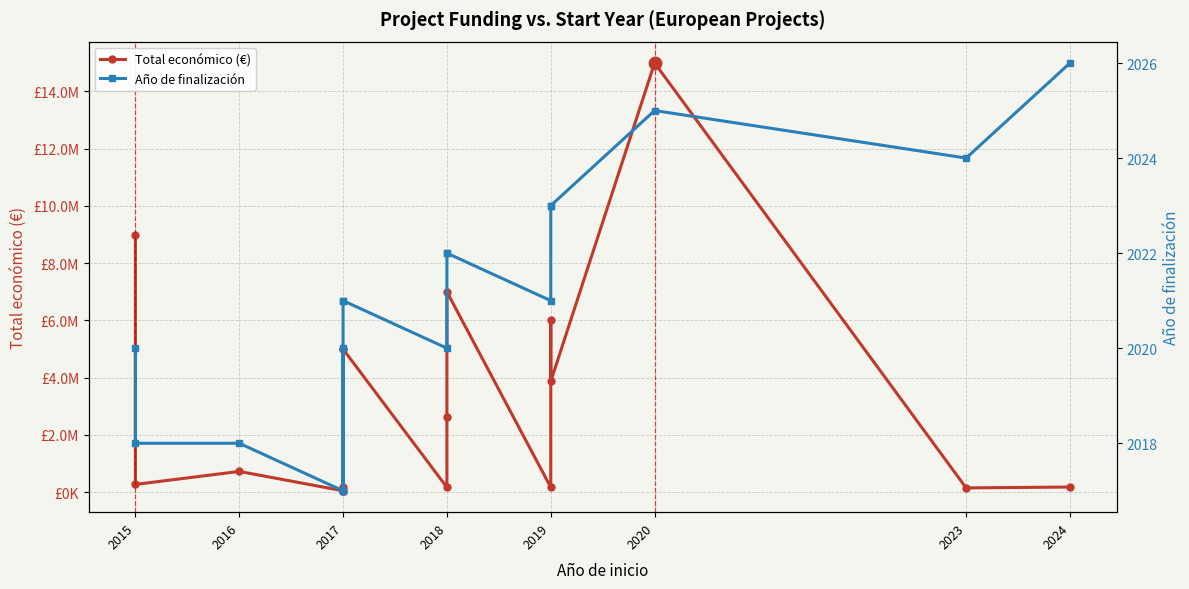

Which series has the widest spread of Y values?

Total económico (€)